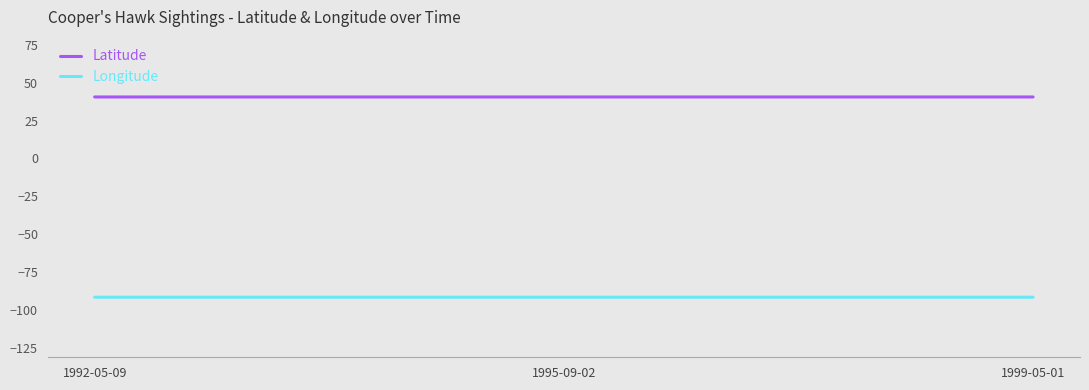

How many categories are shown in the chart?

3